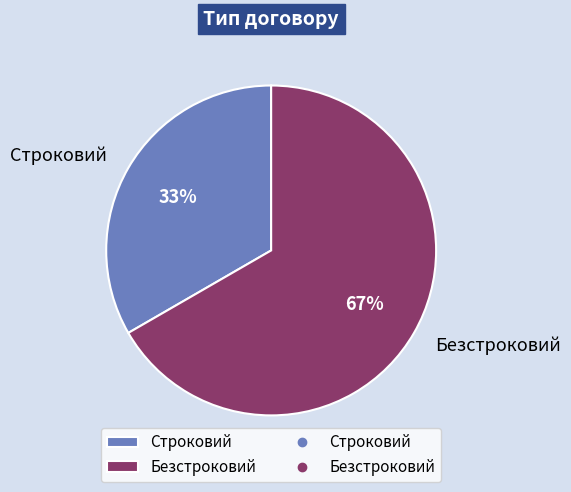

What is the ratio of the value at Безстроковий to the value at Строковий?

2.0